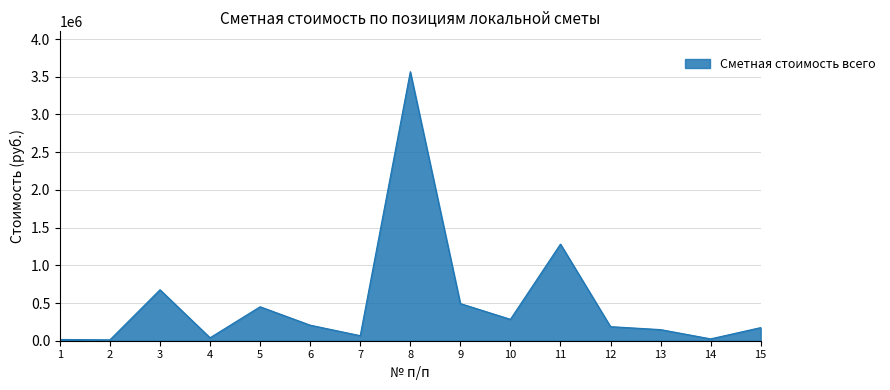

The value at 9 is 884352. True or false?

False